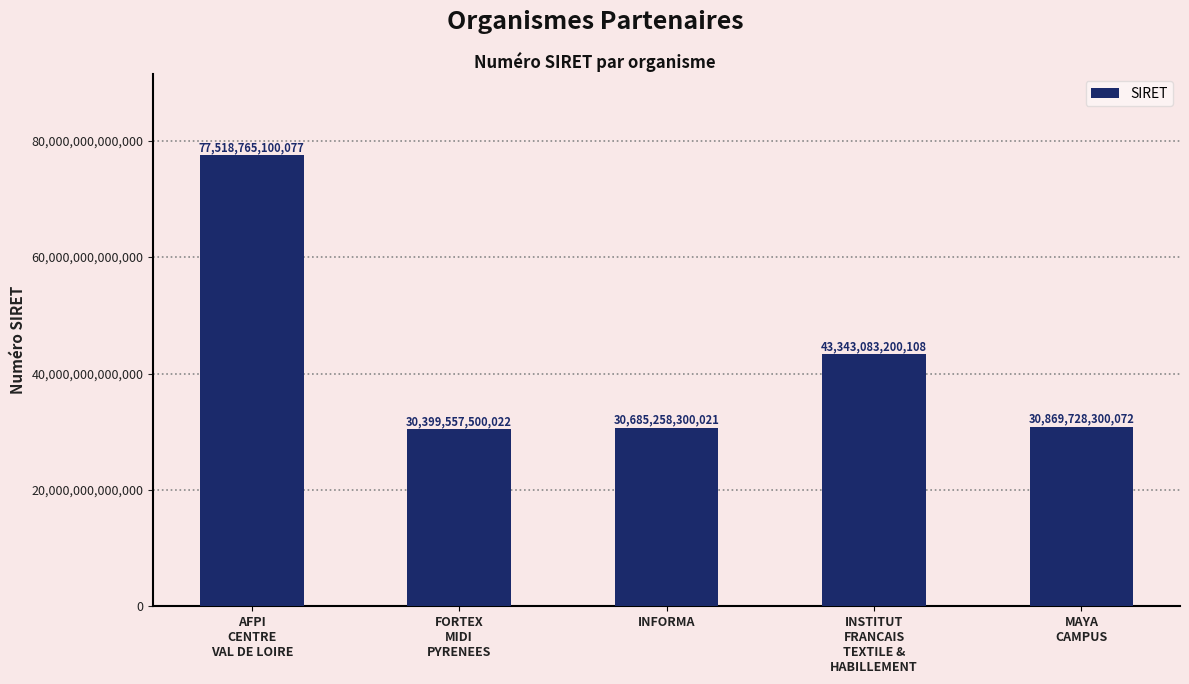

Rank the categories by value from lowest to highest.

FORTEX
MIDI
PYRENEES, INFORMA, MAYA
CAMPUS, INSTITUT
FRANCAIS
TEXTILE &
HABILLEMENT, AFPI
CENTRE
VAL DE LOIRE